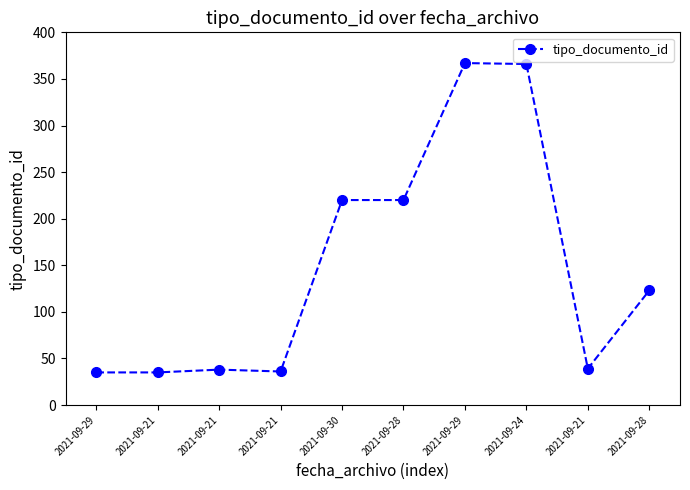

Is it true that the value at 2021-09-21 is 13?

False